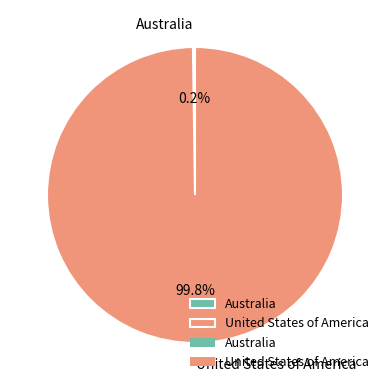

Which slice represents more than half of the pie?

United States of America